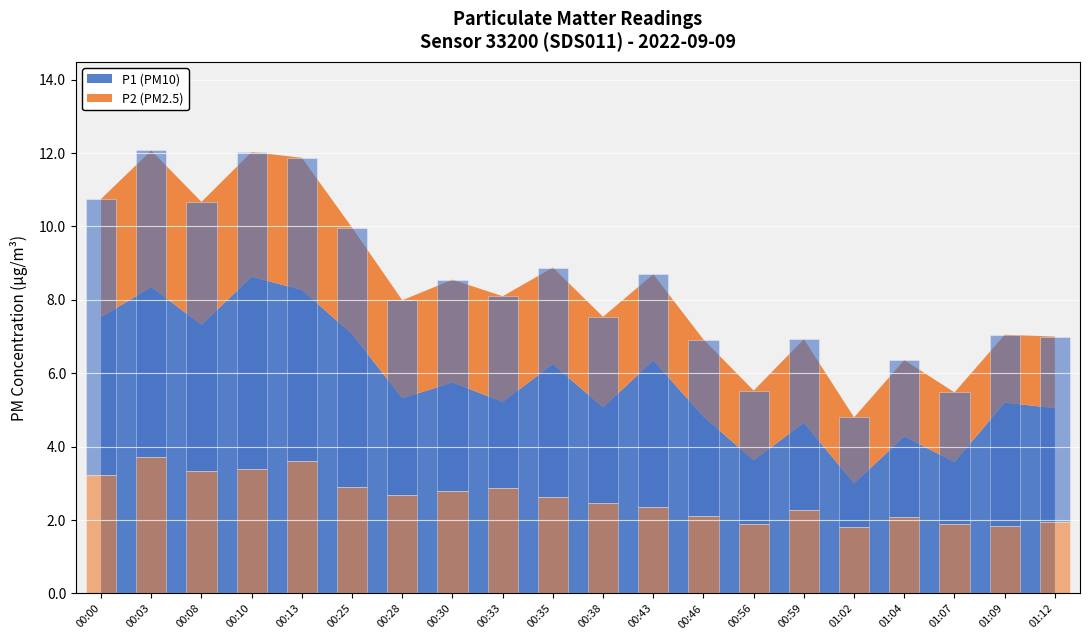

True or false: P2 has a value of 4.2 at 00:43.

False